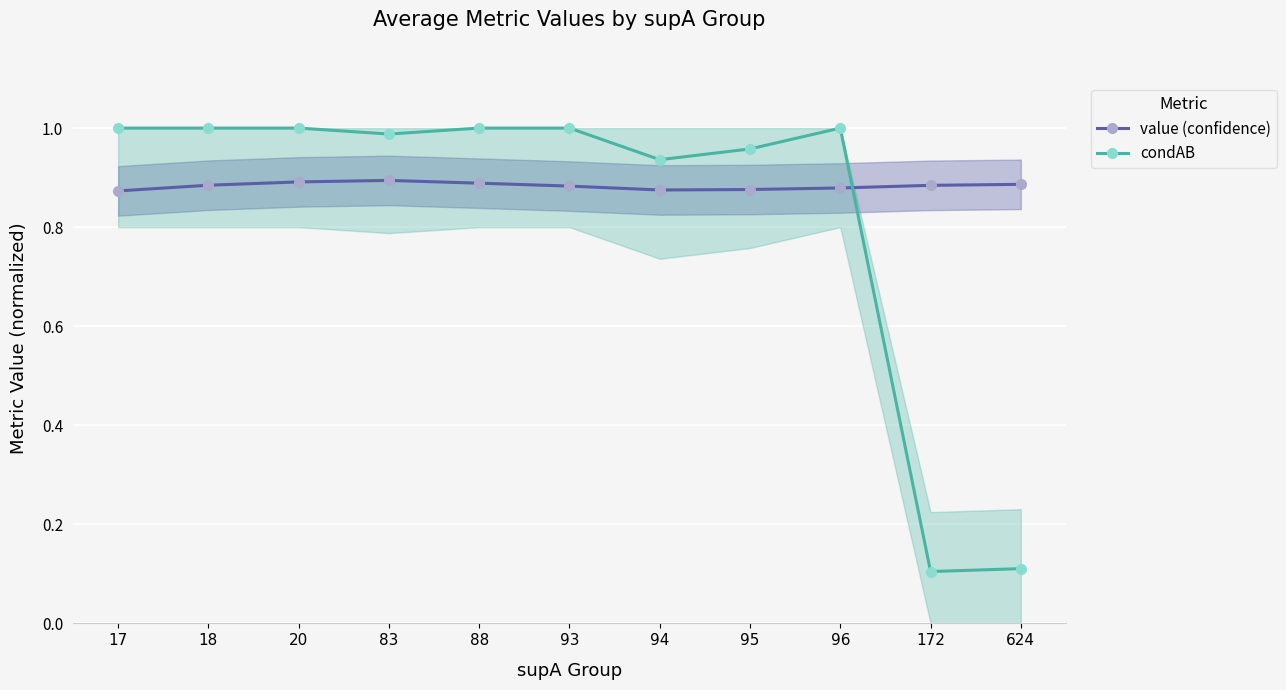

At which category does value (confidence) reach its first local peak?

83